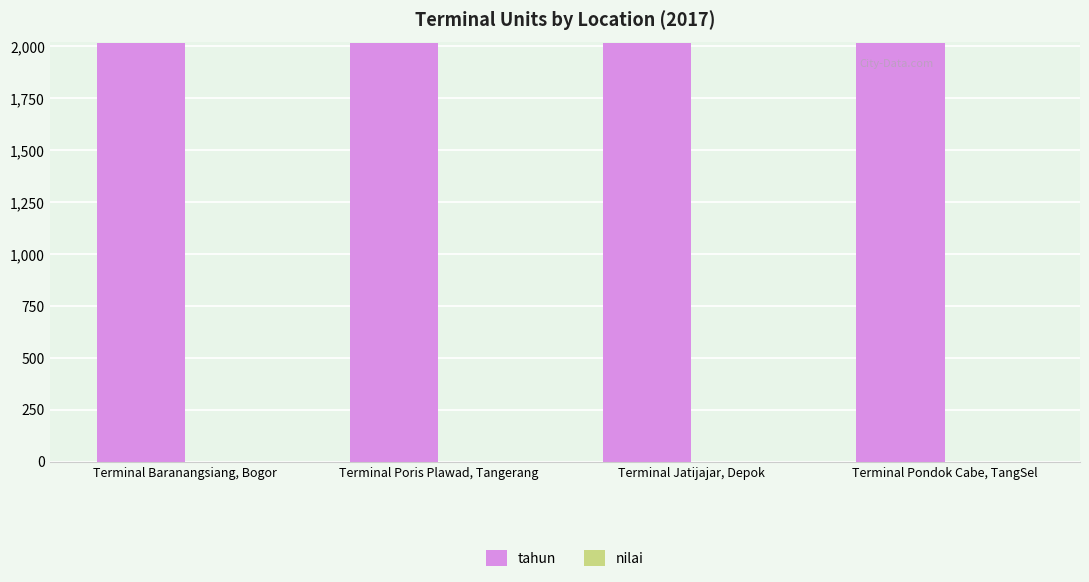

Between Terminal Pondok Cabe, TangSel and Terminal Poris Plawad, Tangerang, which is larger?

Terminal Pondok Cabe, TangSel